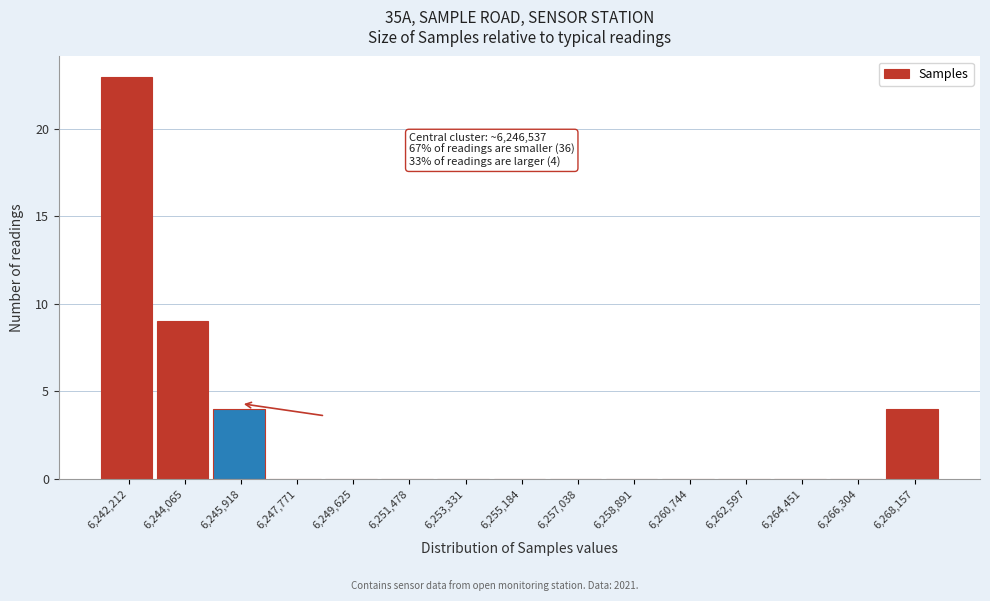

Reading right to left, transcribe all the data shown in this chart.

6,268,157=4	6,266,304=0	6,264,451=0	6,262,597=0	6,260,744=0	6,258,891=0	6,257,038=0	6,255,184=0	6,253,331=0	6,251,478=0	6,249,625=0	6,247,771=0	6,245,918=4	6,244,065=9	6,242,212=23